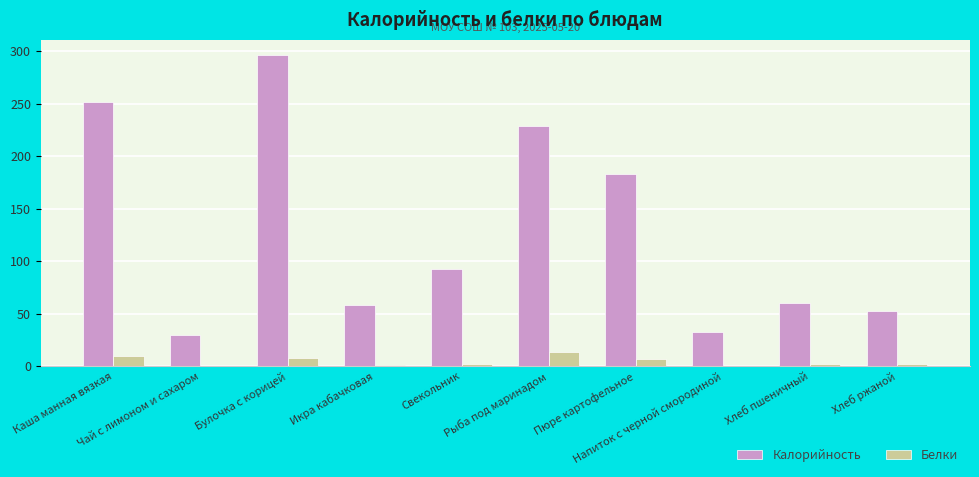

Which series has the largest total across all categories?

Калорийность